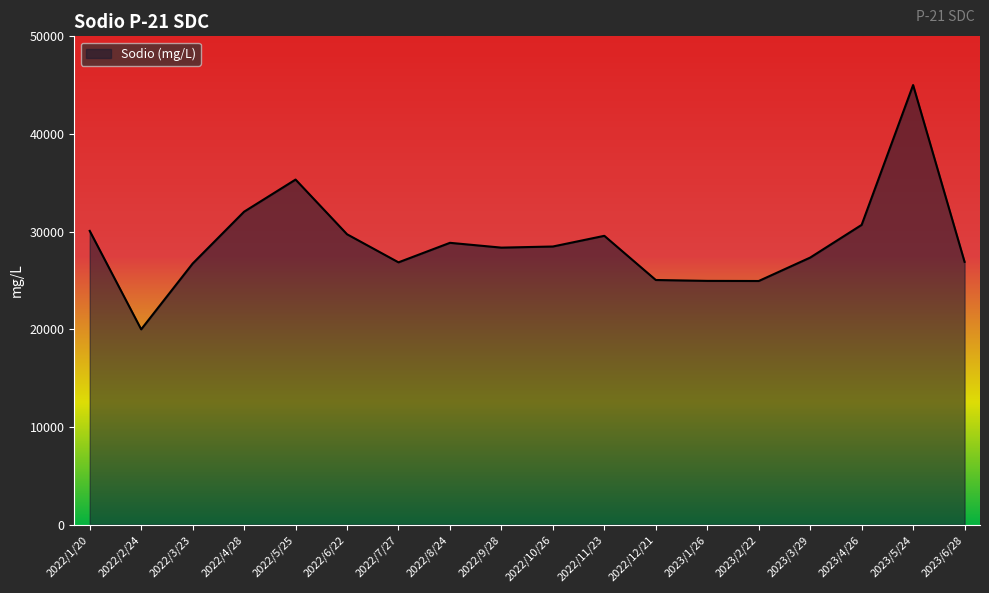

What is the greatest value displayed?

45011.3